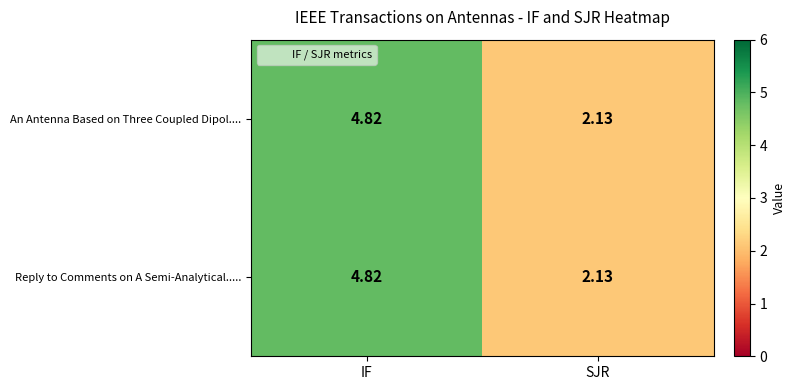

At which category is the sum across all series the highest?

IF